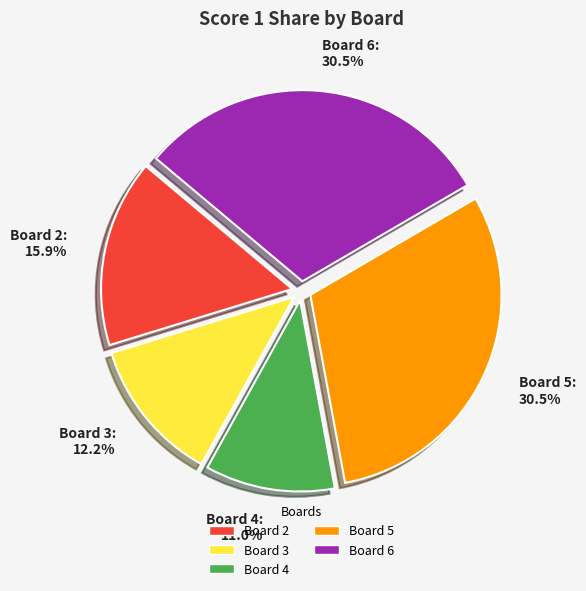

Does any single category account for the majority?

No